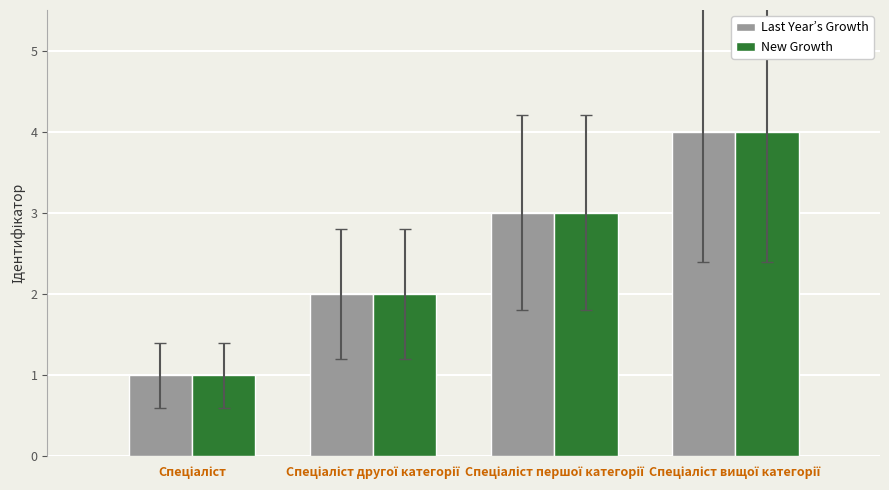

What is the highest value of the New Growth series?

4